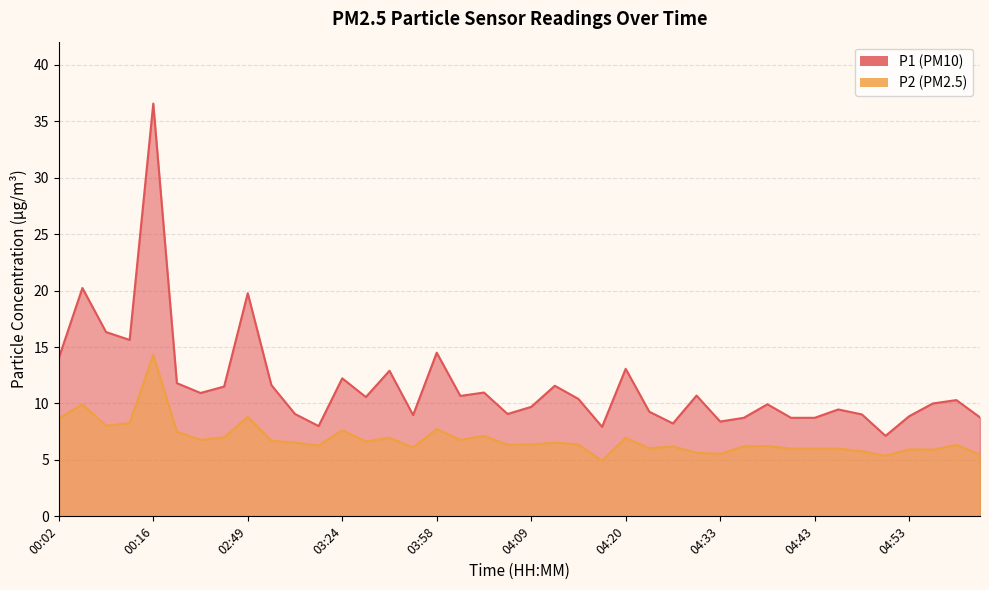

Which has a higher value, 04:23 or 03:09?

04:23